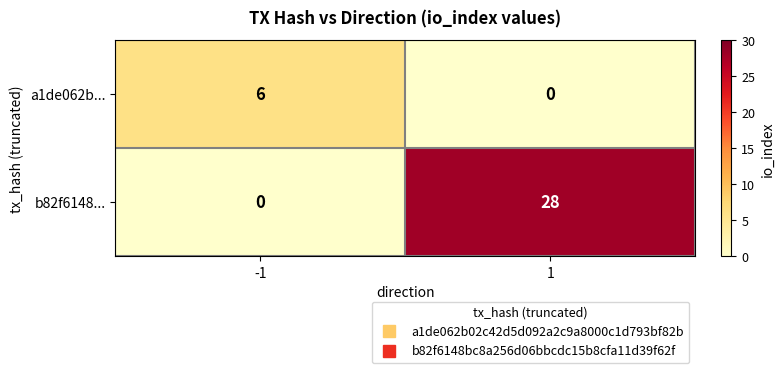

Rank the series by their average value, from lowest to highest.

a1de062b..., b82f6148...